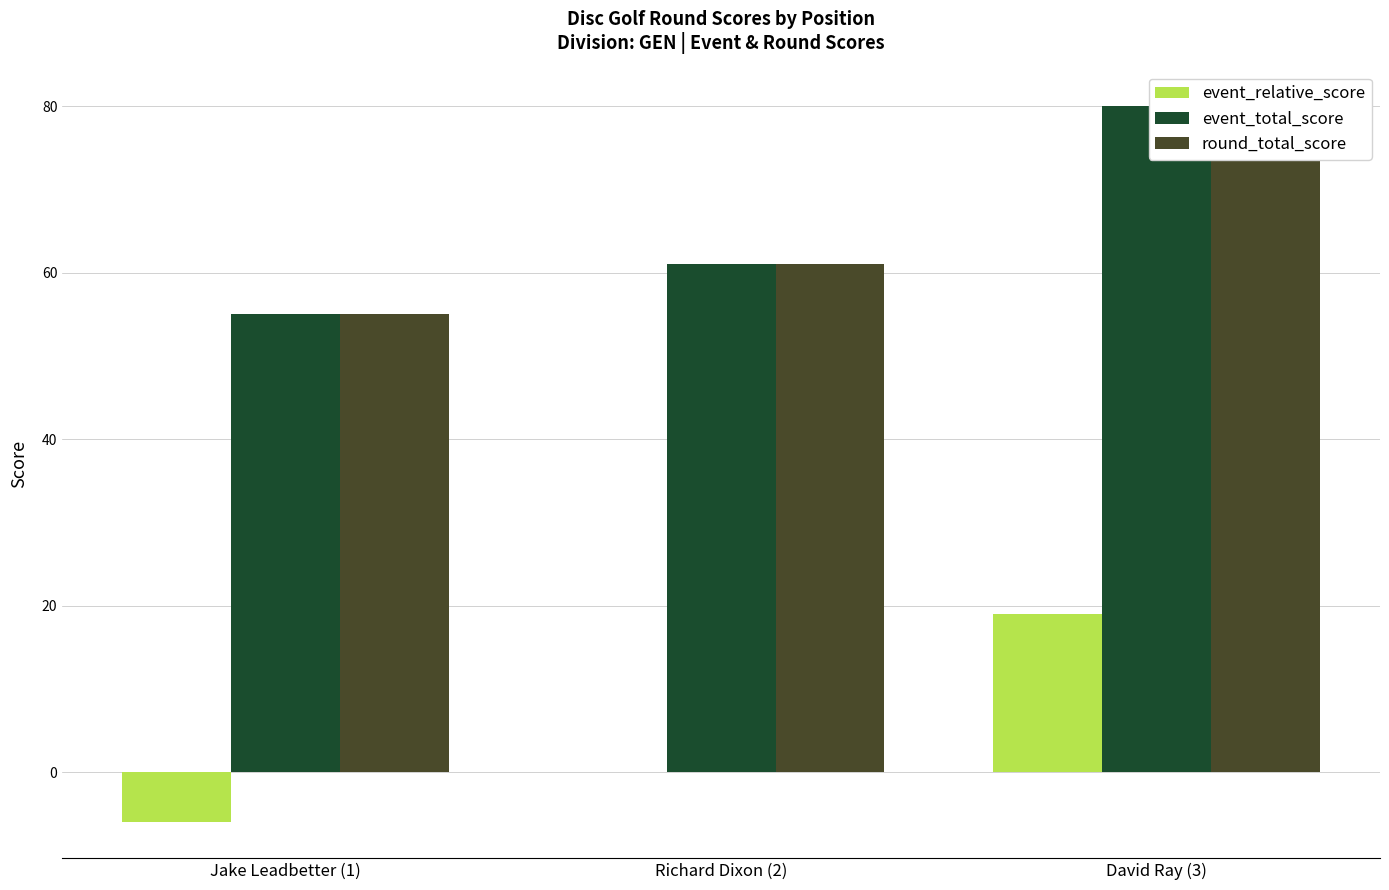

How many categories are shown in the chart?

3